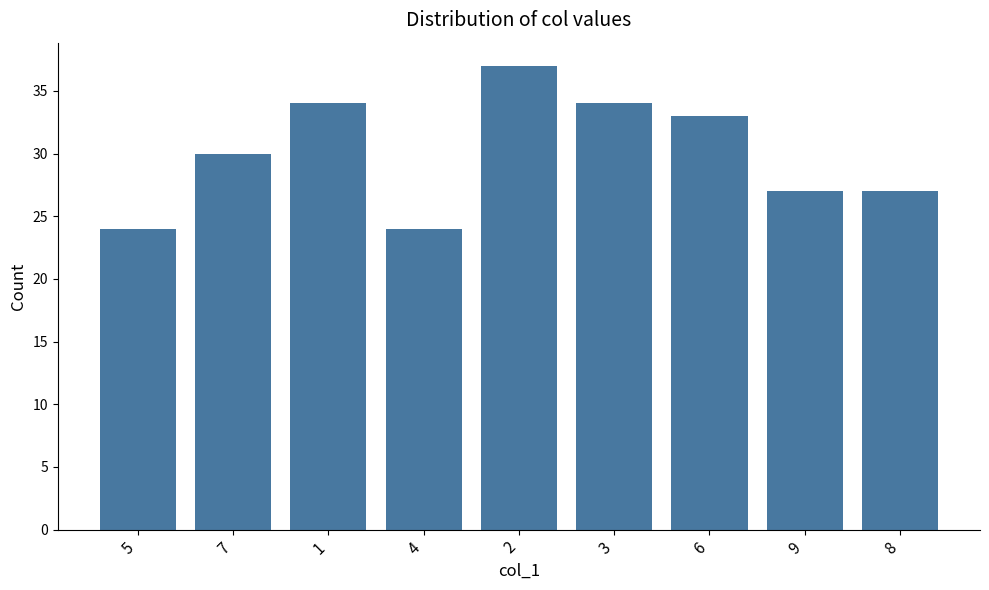

What is the difference between the values at 7 and 2?

7